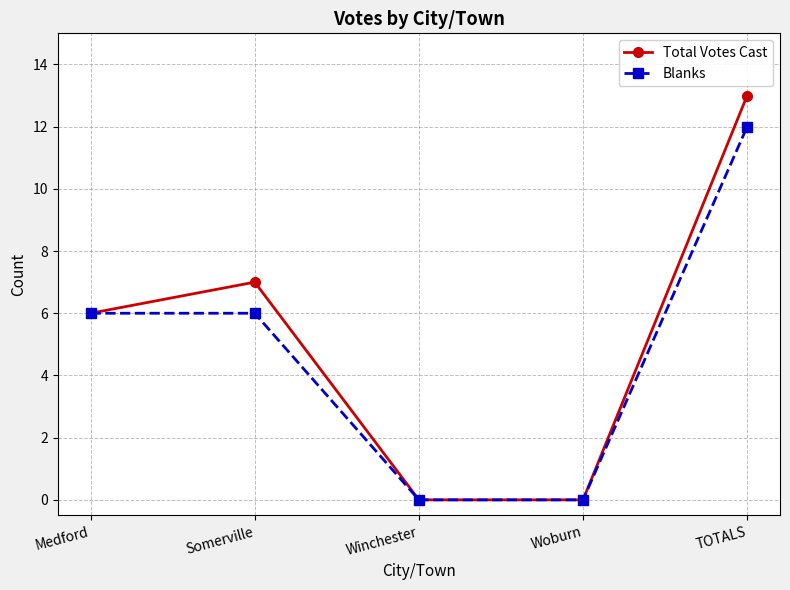

Reading right to left, transcribe all the data shown in this chart.

Total Votes Cast: 13	0	0	7	6
Blanks: 12	0	0	6	6